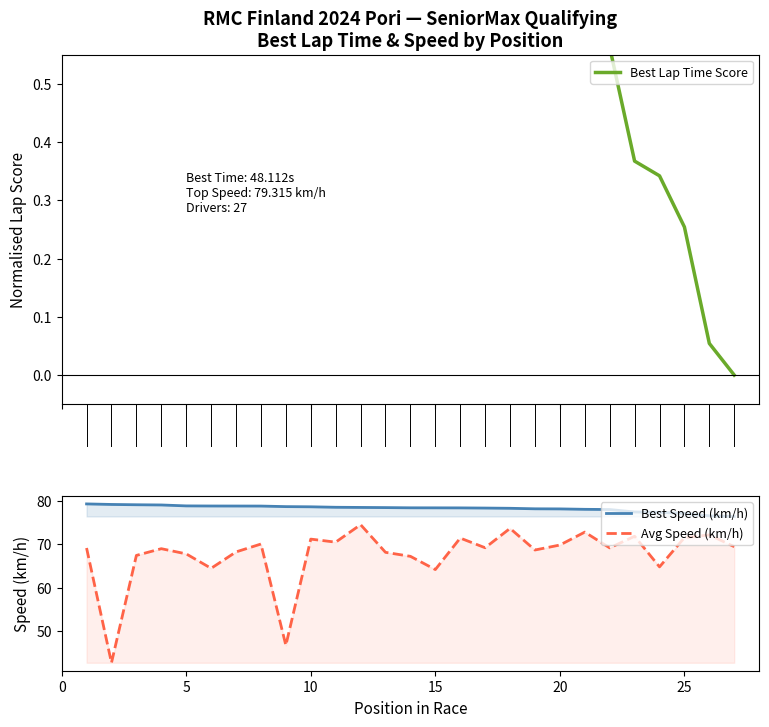

What is the lowest value of the Best Speed (km/h) series?

76.4